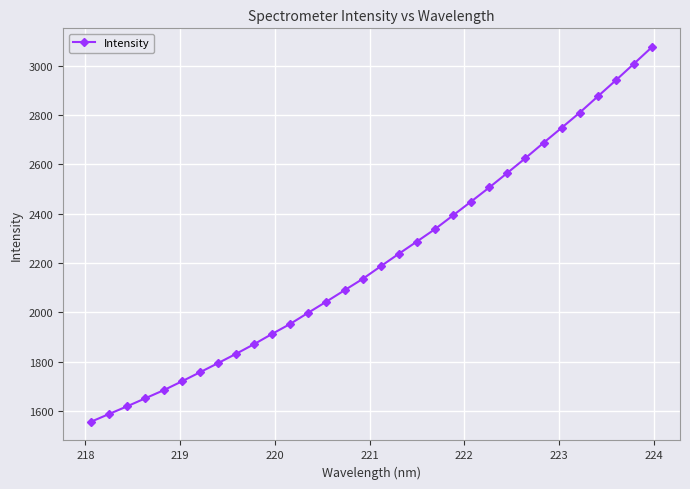

What is the smallest value displayed?

1555.9